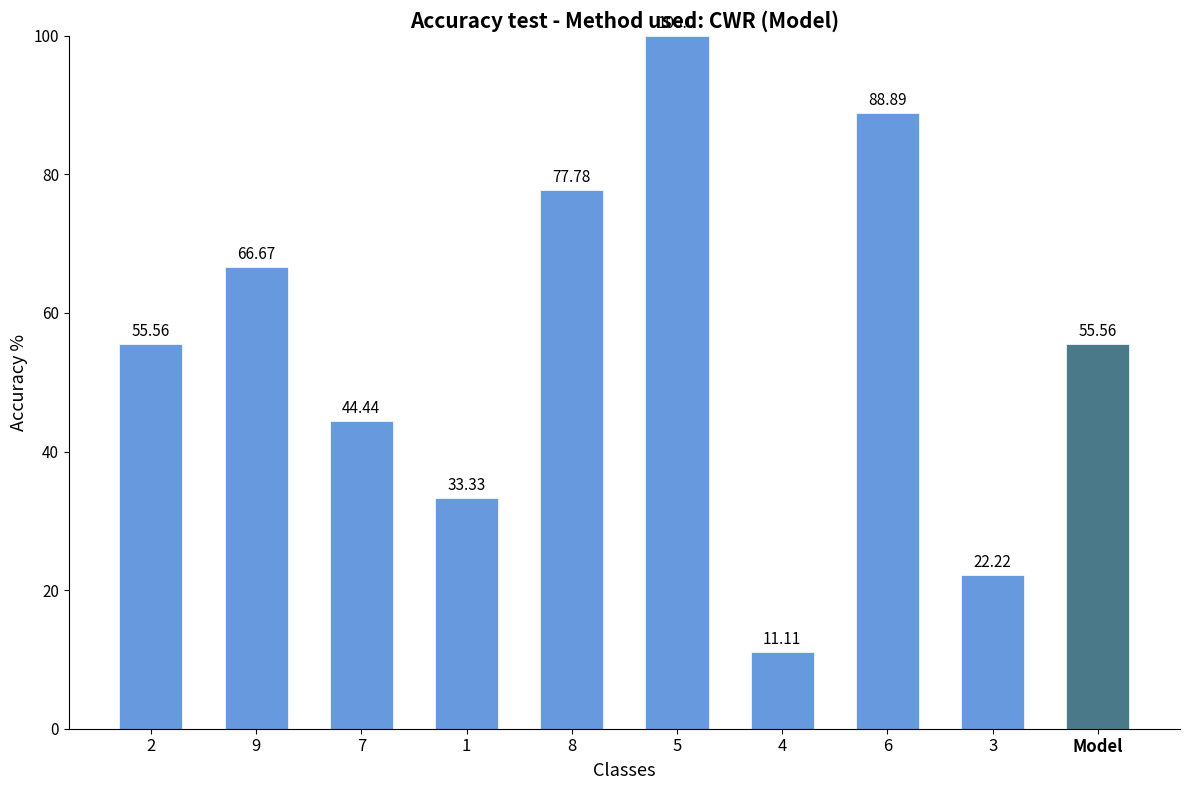

At which category does the chart reach its minimum across all series?

4